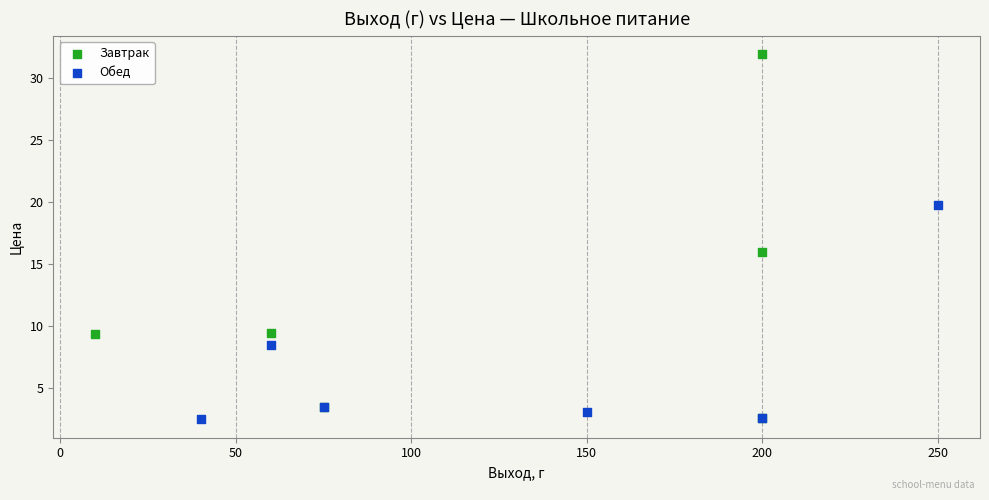

Which series has the widest spread of Y values?

Завтрак